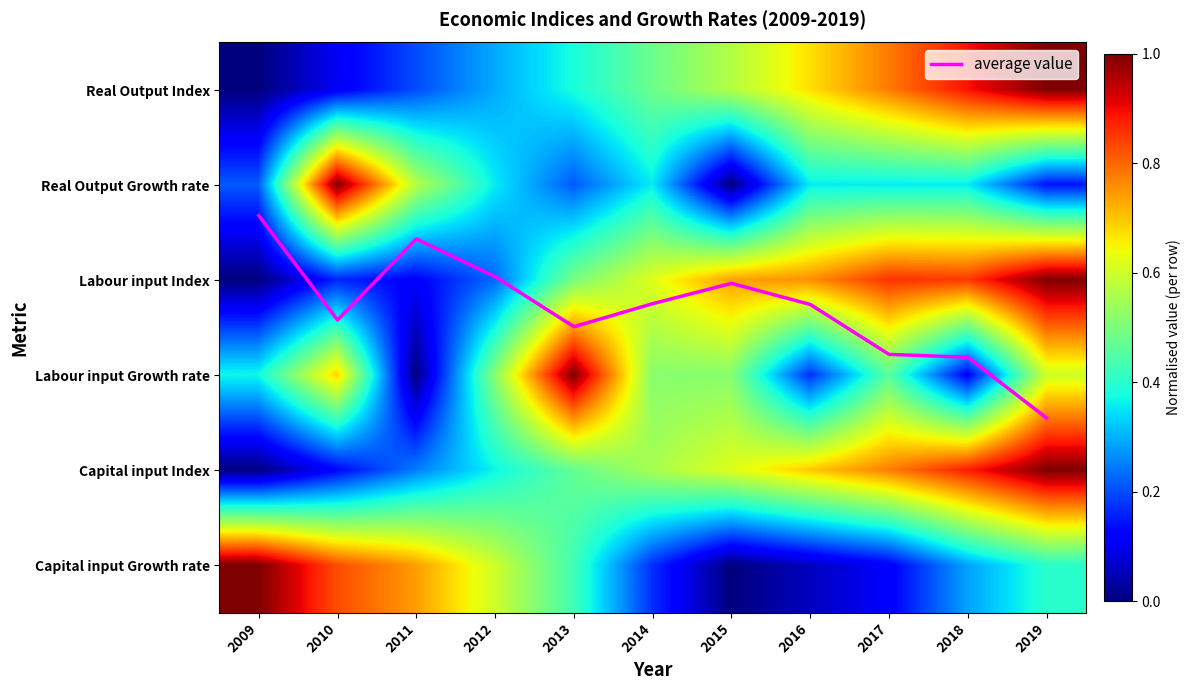

At 2016, list the series in order from smallest to largest.

Capital input Growth rate, Labour input Growth rate, Real Output Growth rate, Real Output Index, Capital input Index, Labour input Index, average value